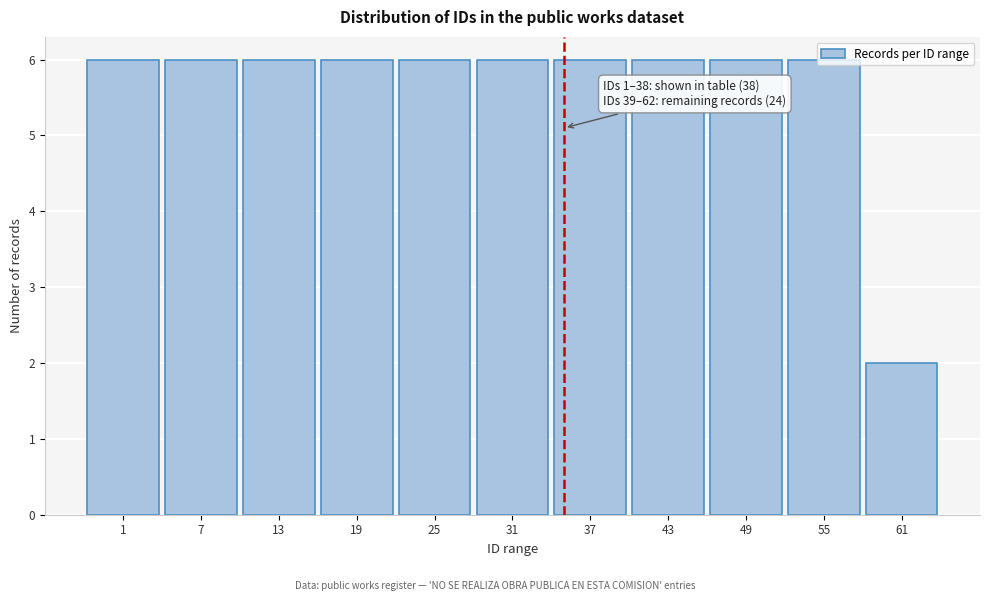

What is the sum of all values?

62